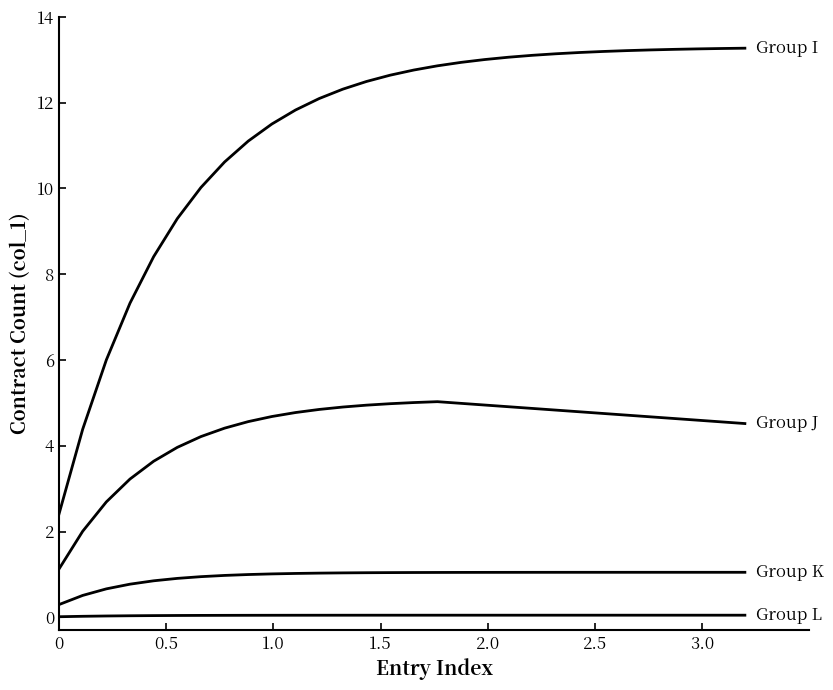

How many lines are shown in the chart?

4